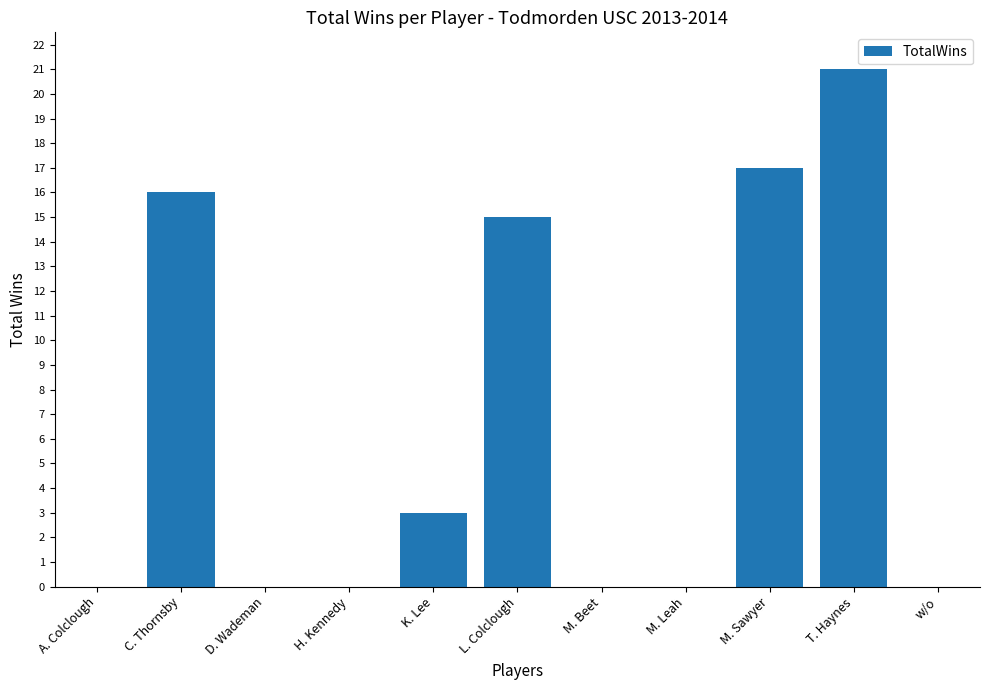

Reading left to right, list all the values displayed in this chart.

0	16	0	0	3	15	0	0	17	21	0